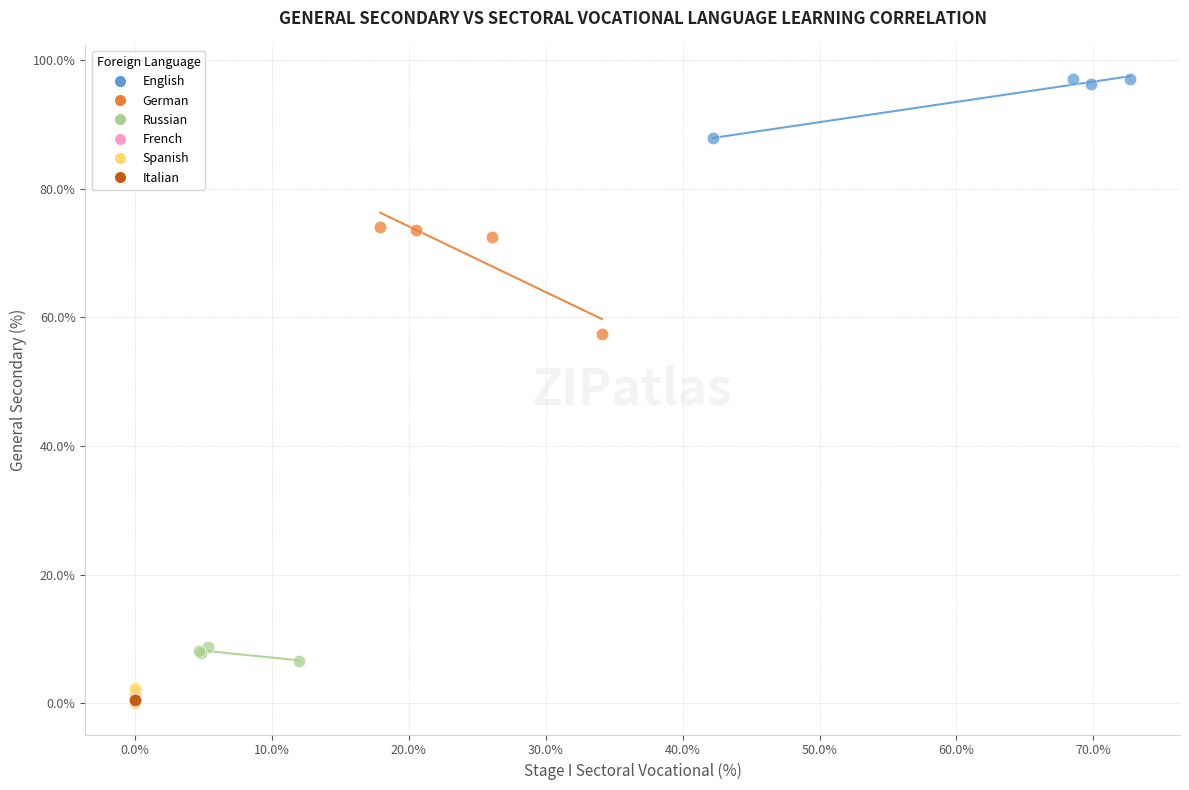

Which series reaches the maximum Y coordinate?

English